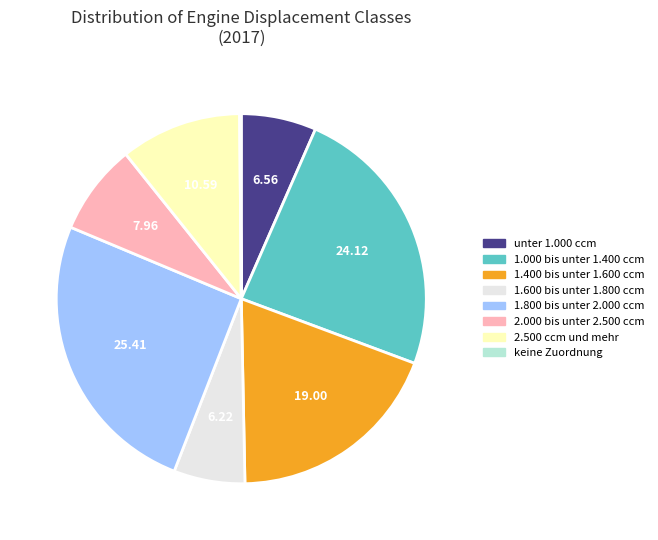

Do 1.600 bis unter 1.800 ccm and unter 1.000 ccm together represent more than half of the pie?

No